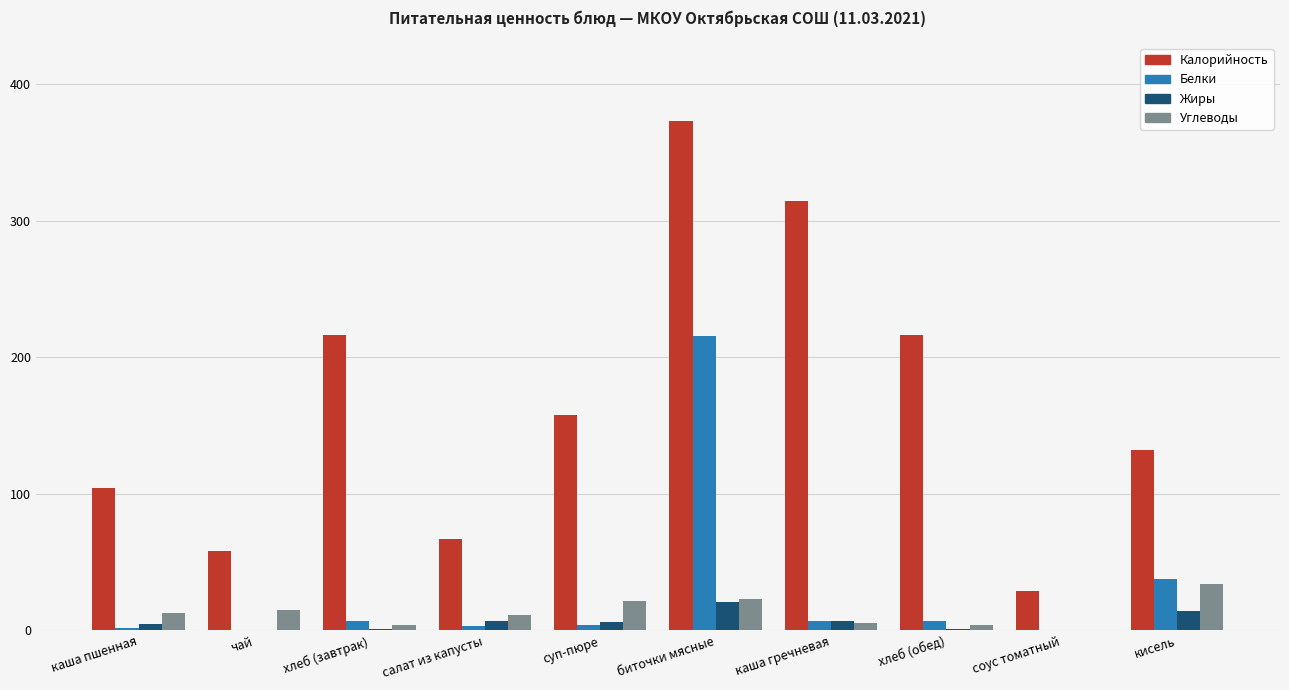

What is the sum of all Жиры values?

61.7